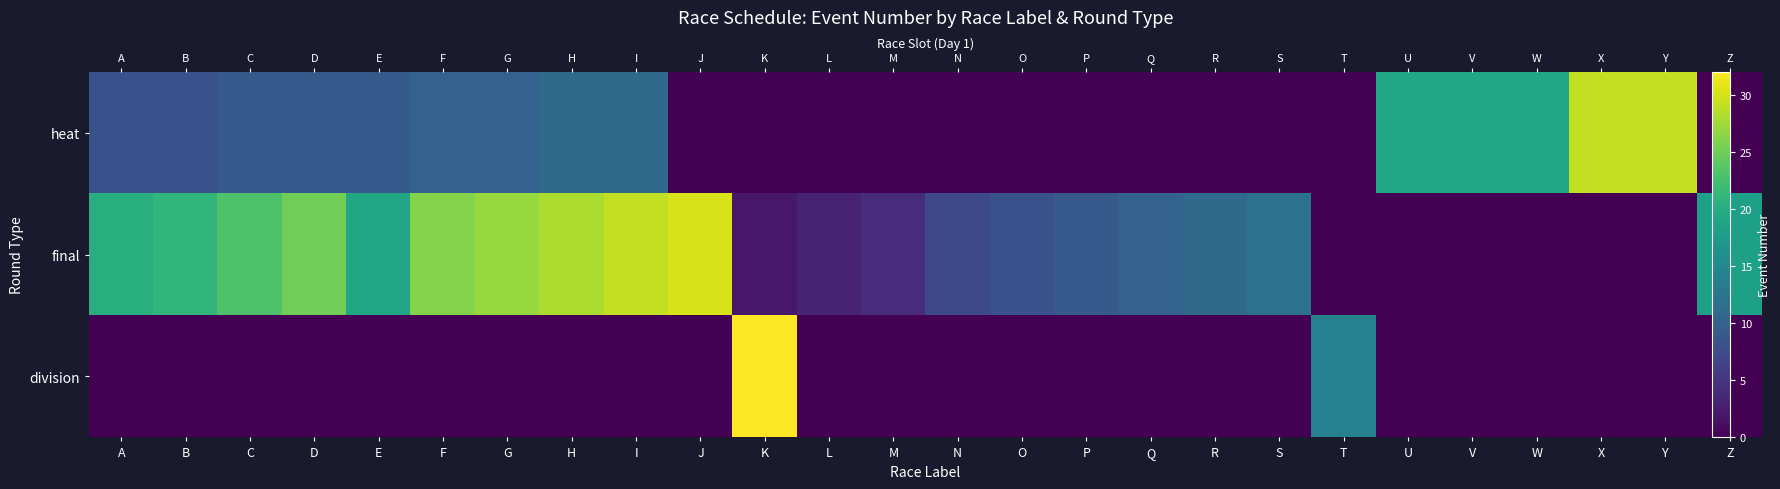

At T, list the series in order from largest to smallest.

division, heat, final